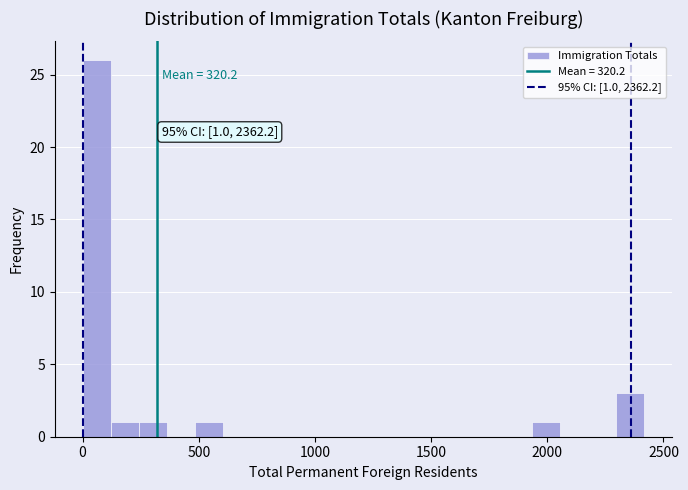

Around what value on the x-axis is the tallest bar? Give the approximate position of its centre, as read against the axis.

50